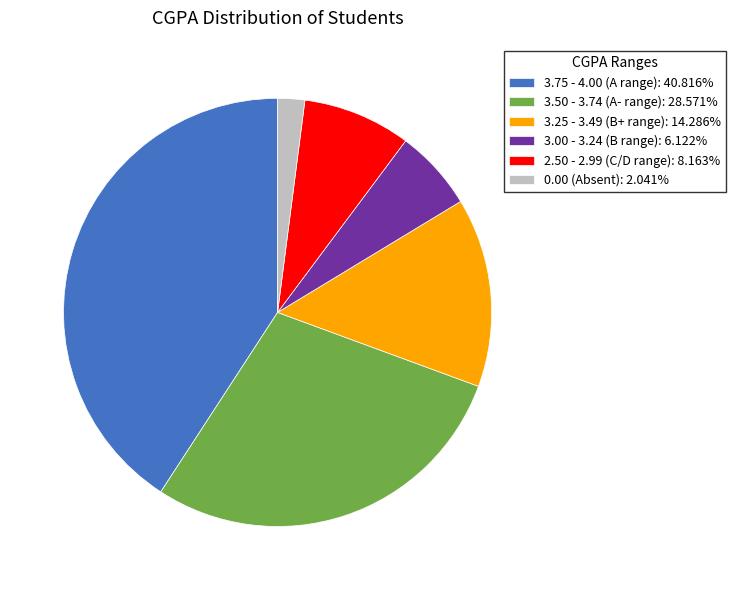

Approximately how many times larger is the value at 3.50 - 3.74 (A- range): 28.571% compared to 3.00 - 3.24 (B range): 6.122%?

4.7